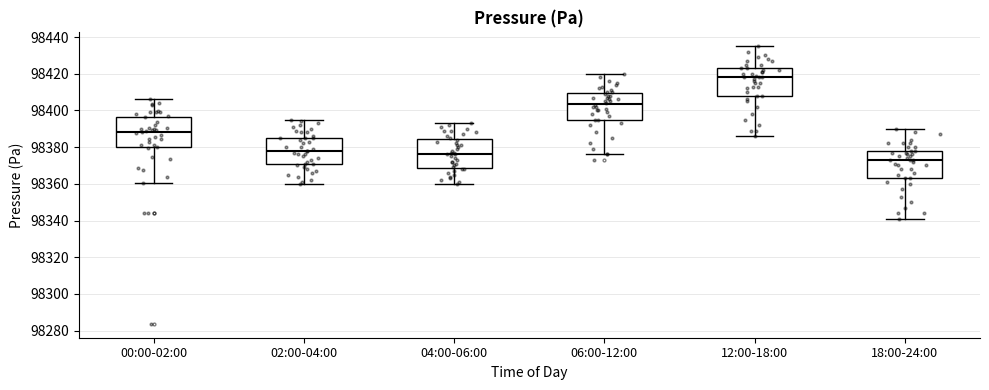

Where is the upper edge of the box for 00:00-02:00 on the y-axis? The values are not printed on the chart, so give them approximately, as read against the axis.

98396